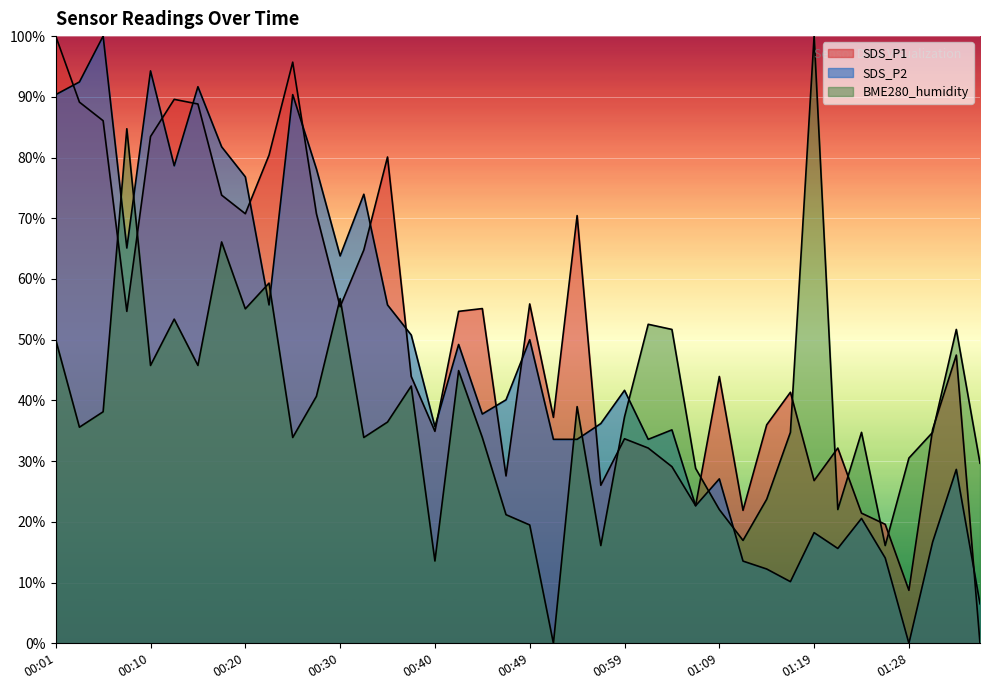

What are all the series names shown in the legend?

SDS_P1, SDS_P2, BME280_humidity